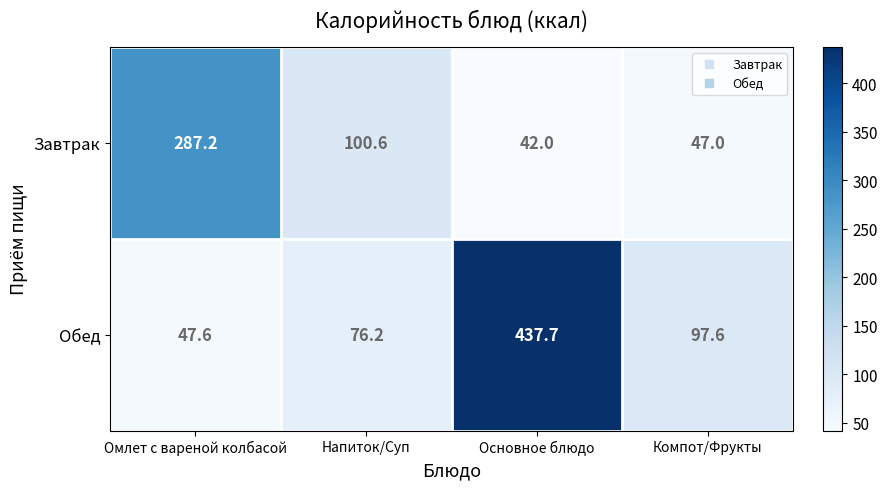

Count the number of categories in the chart.

4